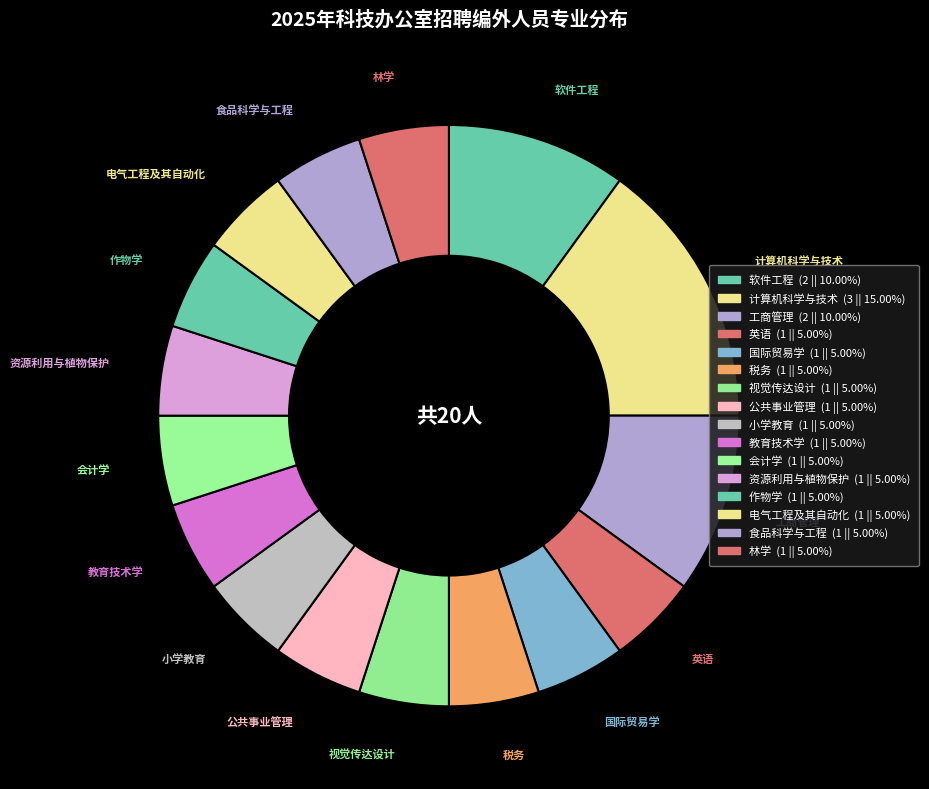

Which has a higher value, 税务 or 工商管理?

工商管理